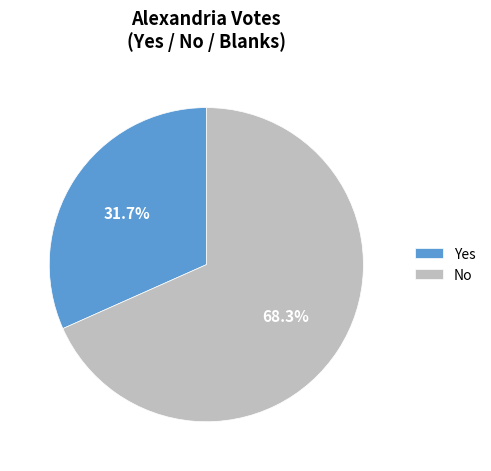

What percentage is the Yes slice, to the nearest percent?

32%